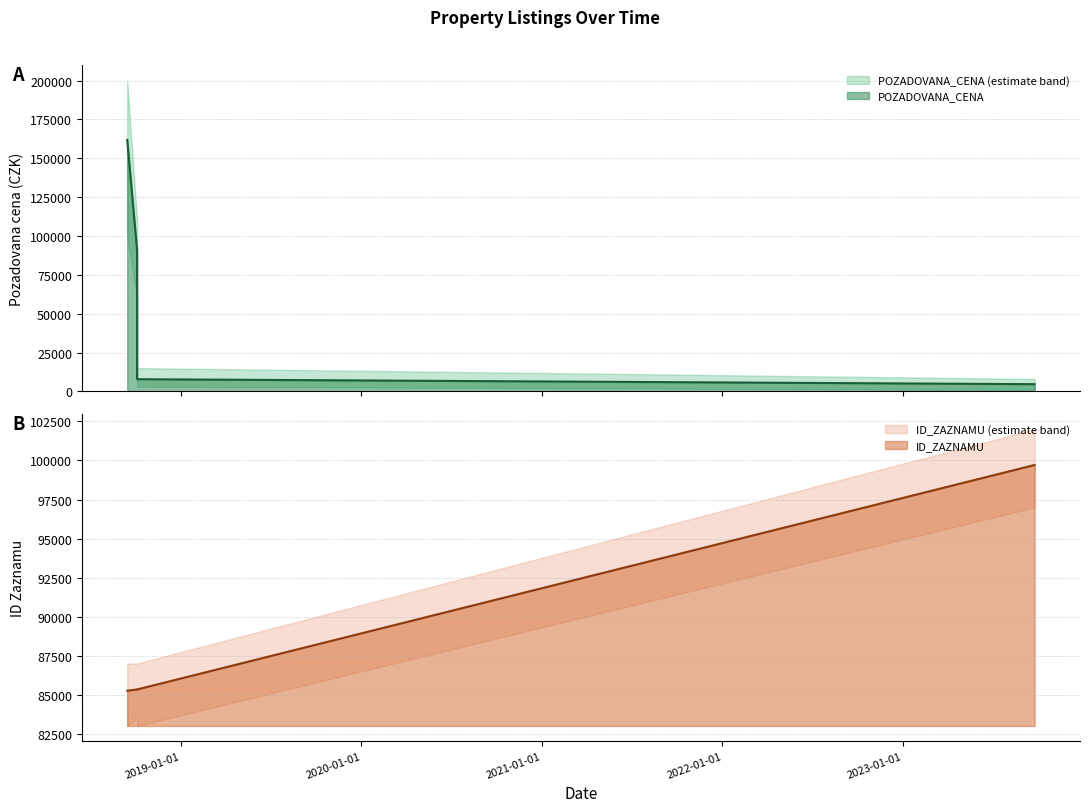

Where is the data nearest to the value 83215?

2018-10-04